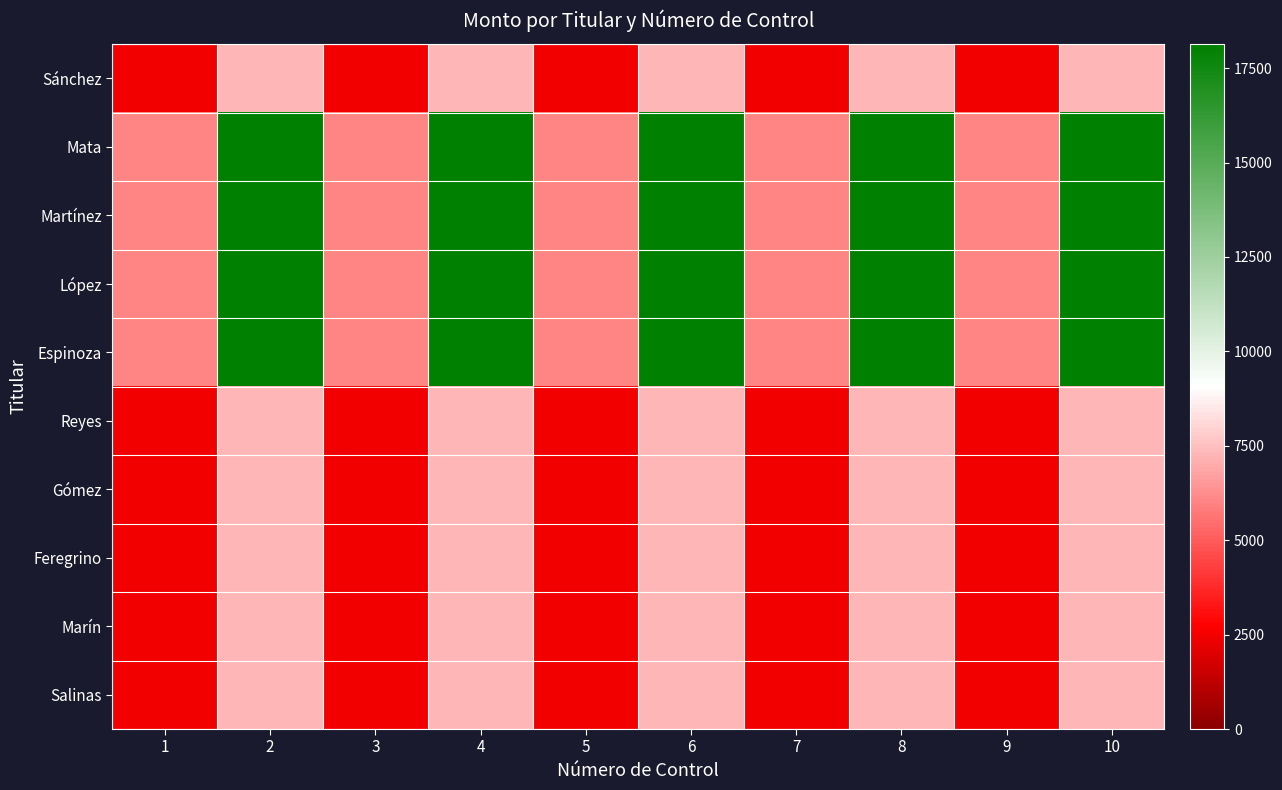

Reading left to right, what are all the values shown in this chart?

Sánchez: 1=2418	2=7254	3=2418	4=7254	5=2418	6=7254	7=2418	8=7254	9=2418	10=7254
Mata: 1=6045	2=18135	3=6045	4=18135	5=6045	6=18135	7=6045	8=18135	9=6045	10=18135
Martínez: 1=6045	2=18135	3=6045	4=18135	5=6045	6=18135	7=6045	8=18135	9=6045	10=18135
López: 1=6045	2=18135	3=6045	4=18135	5=6045	6=18135	7=6045	8=18135	9=6045	10=18135
Espinoza: 1=6045	2=18135	3=6045	4=18135	5=6045	6=18135	7=6045	8=18135	9=6045	10=18135
Reyes: 1=2418	2=7254	3=2418	4=7254	5=2418	6=7254	7=2418	8=7254	9=2418	10=7254
Gómez: 1=2418	2=7254	3=2418	4=7254	5=2418	6=7254	7=2418	8=7254	9=2418	10=7254
Feregrino: 1=2418	2=7254	3=2418	4=7254	5=2418	6=7254	7=2418	8=7254	9=2418	10=7254
Marín: 1=2418	2=7254	3=2418	4=7254	5=2418	6=7254	7=2418	8=7254	9=2418	10=7254
Salinas: 1=2418	2=7254	3=2418	4=7254	5=2418	6=7254	7=2418	8=7254	9=2418	10=7254